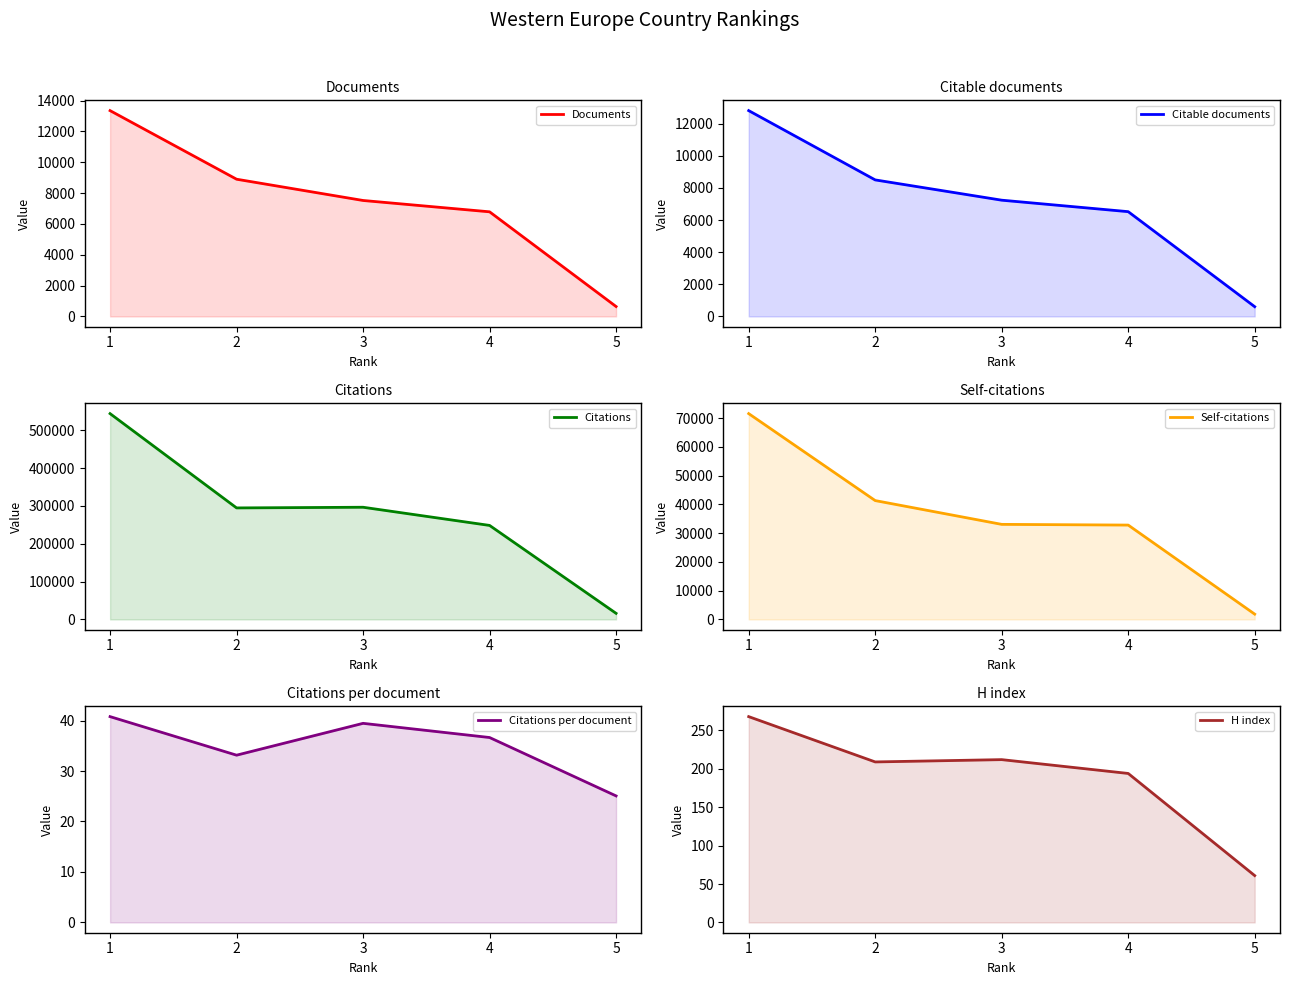

Does the chart display data point markers on the line(s)?

No